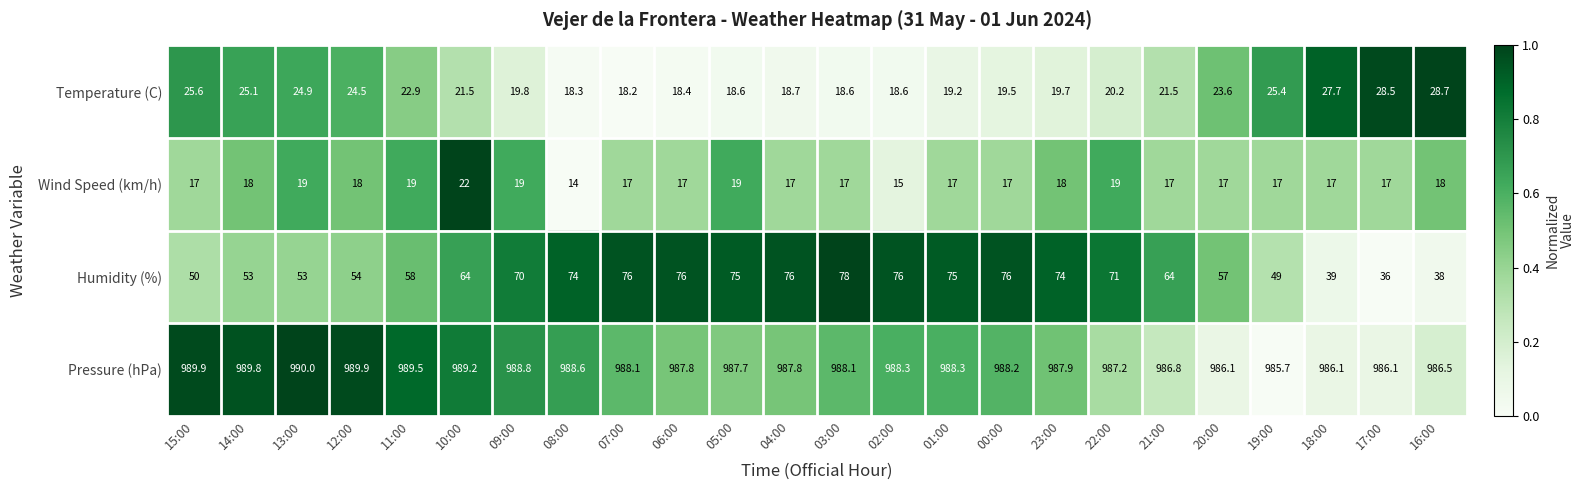

At which category does the chart reach its minimum across all series?

08:00